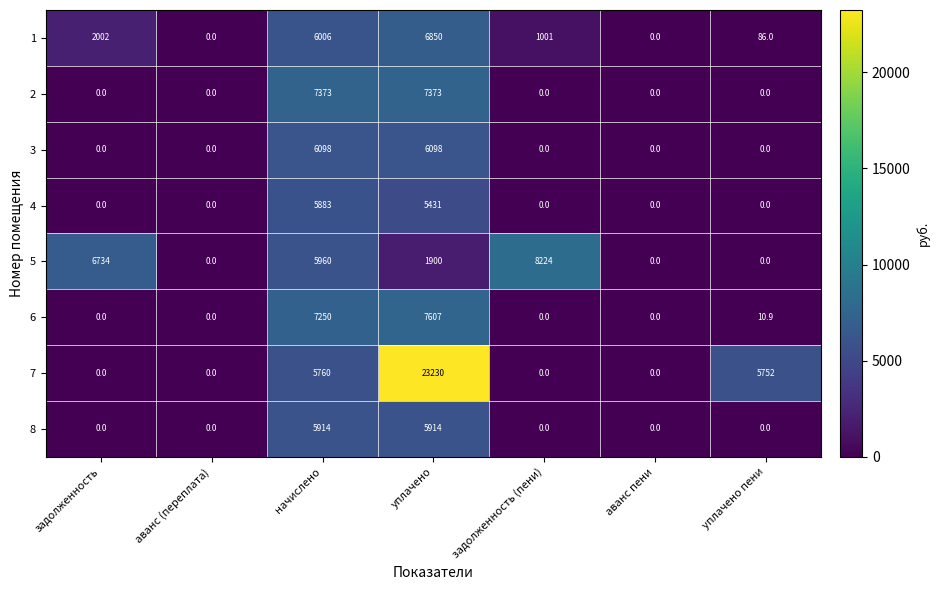

Which category has the highest value in the 1 series?

уплачено